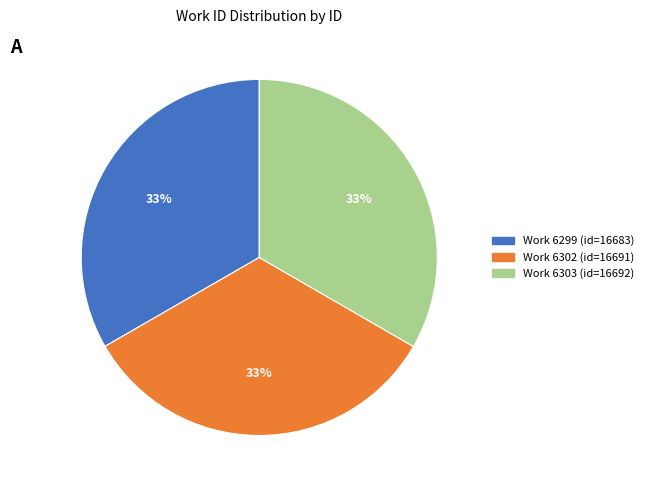

To the nearest percent, what is the average slice percentage?

33%